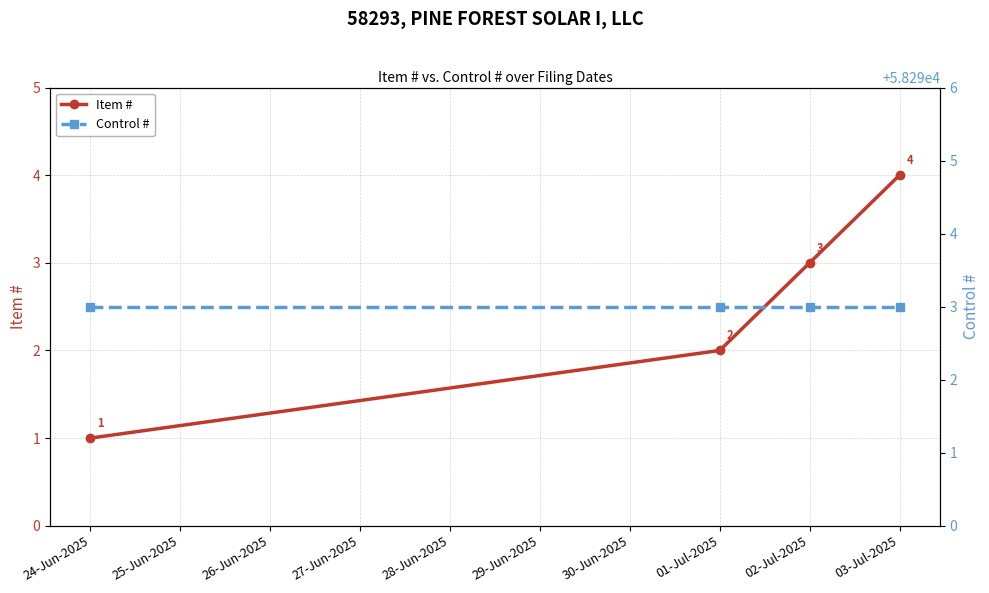

At how many categories does at least one series exceed 1423?

4